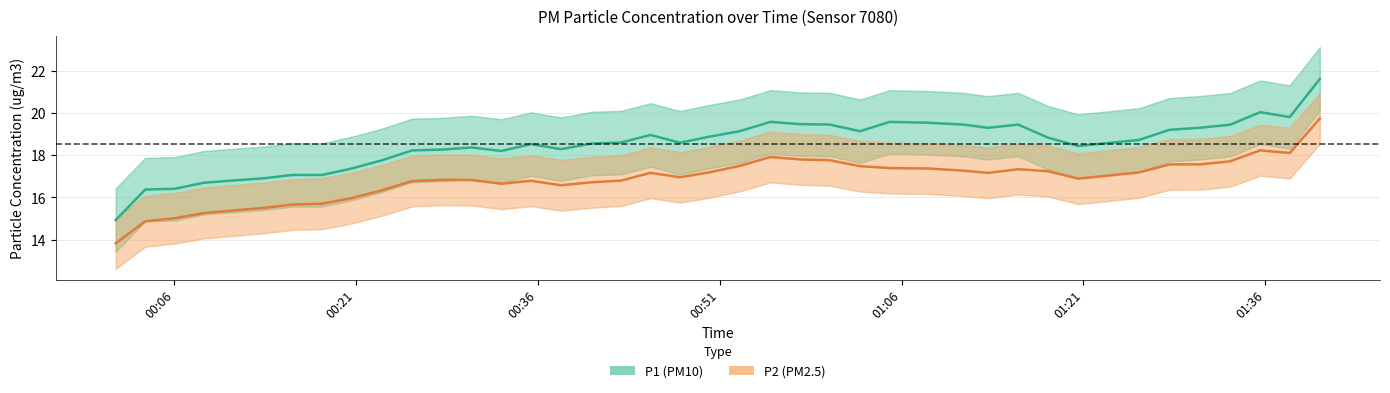

What is the difference between the maximum and minimum values in the P2 (PM2.5) series?

5.9